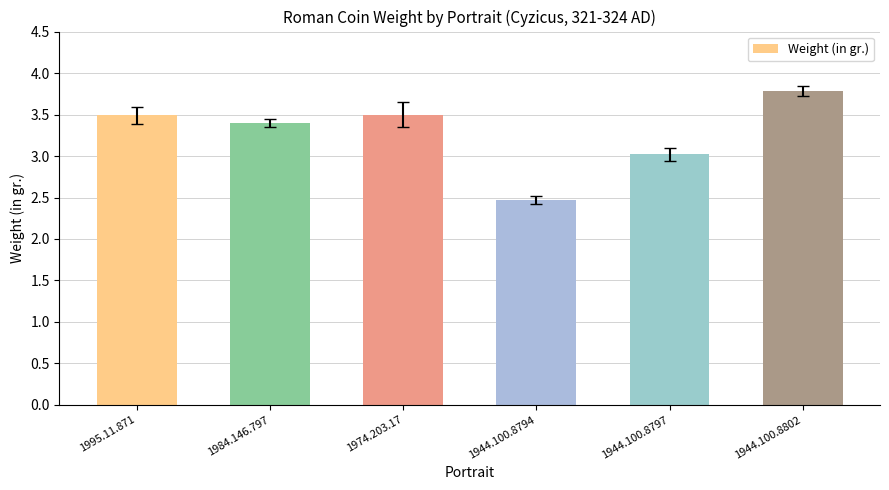

What is the difference between the maximum and minimum values?

1.3